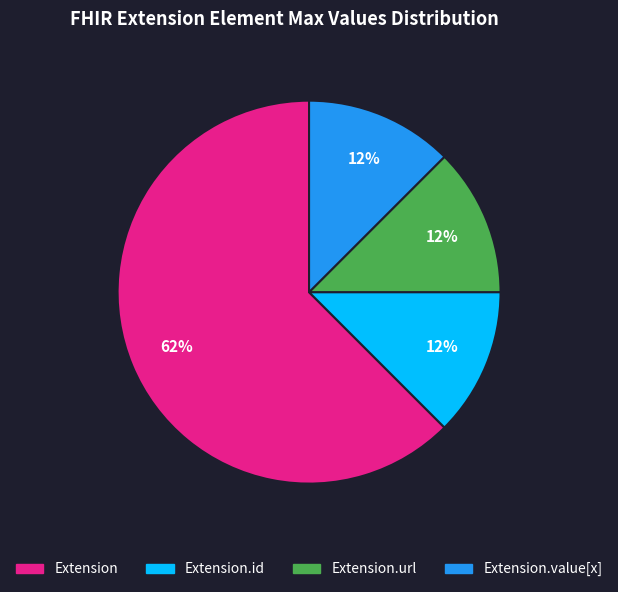

Count the number of slices in the pie.

4